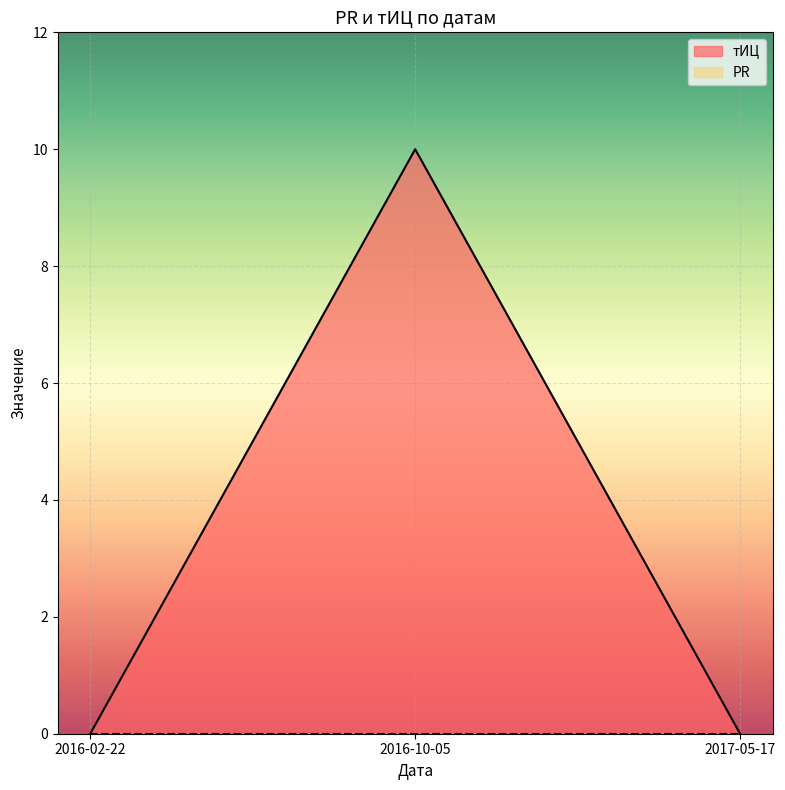

At which category does the chart reach its minimum across all series?

2016-02-22